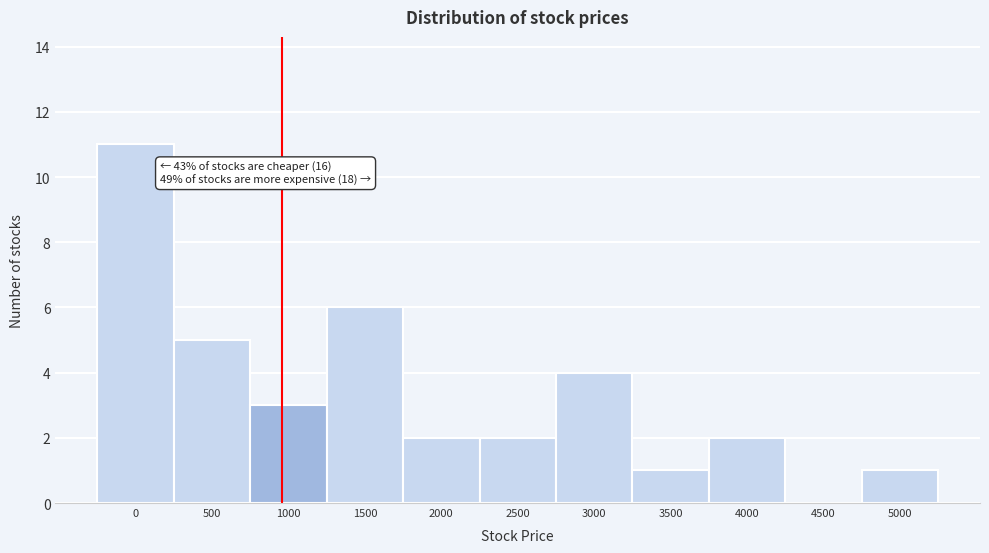

Reading left to right, extract all data points from this chart.

0=11	500=5	1000=3	1500=6	2000=2	2500=2	3000=4	3500=1	4000=2	4500=0	5000=1